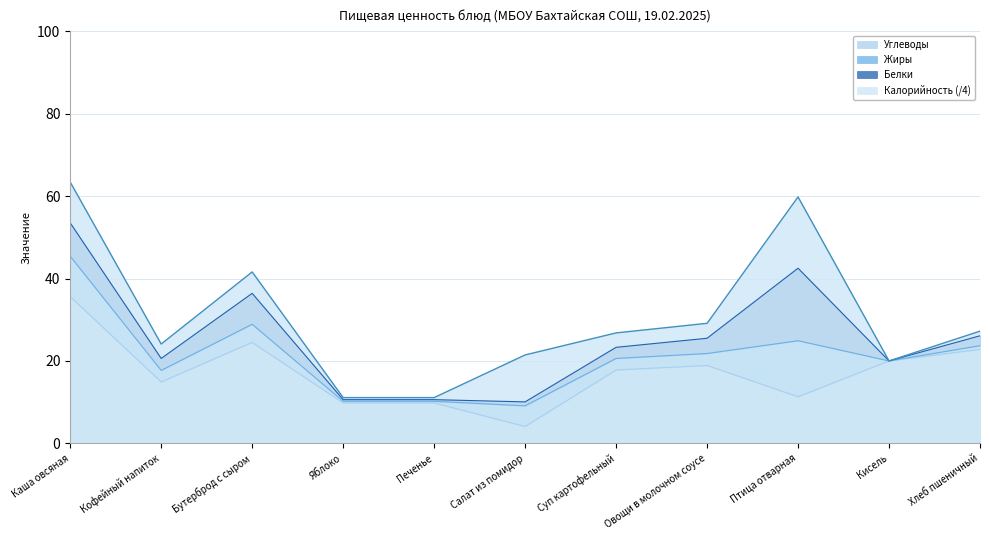

What is the difference between the highest and lowest values at Печенье?

1.3